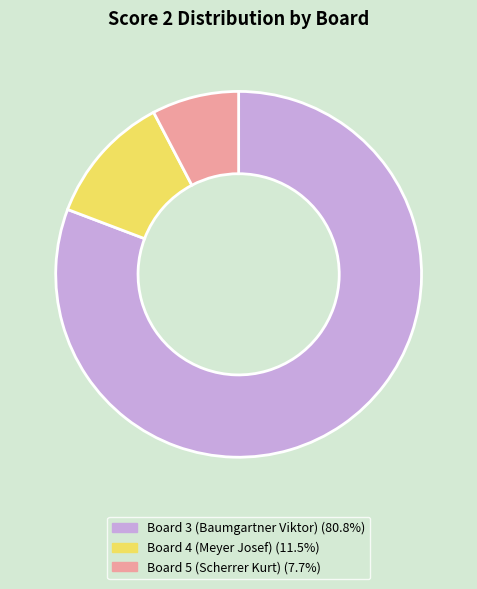

Is there any slice that represents more than half of the pie?

Yes